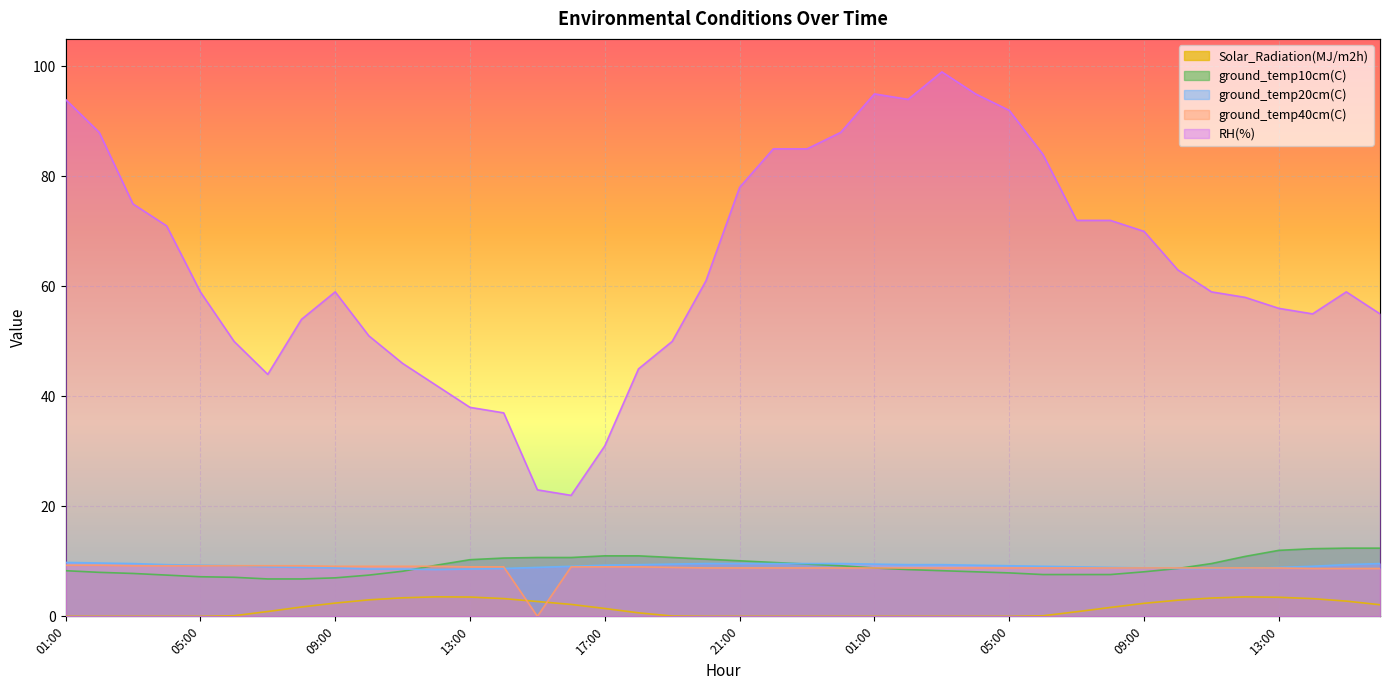

The ground_temp10cm(C) series shows 9.6 at 11:00. True or false?

True